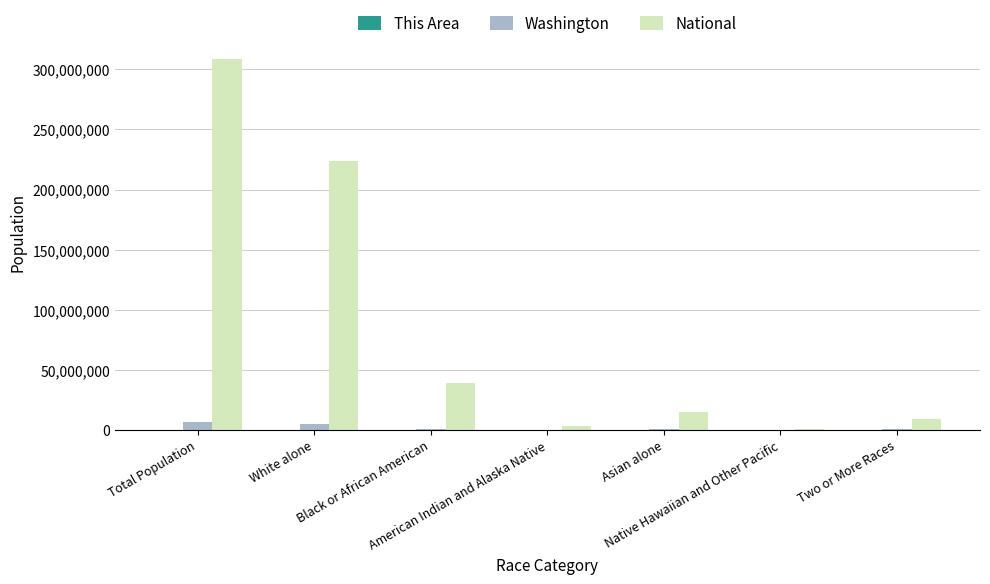

How many series are shown in this chart?

3